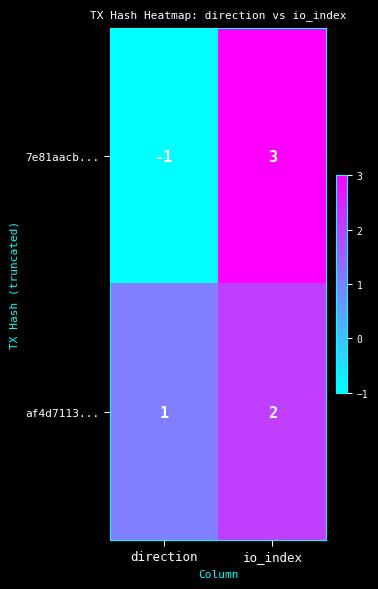

Reading left to right, list all the values displayed in this chart.

7e81aacb...: direction=-1	io_index=3
af4d7113...: direction=1	io_index=2